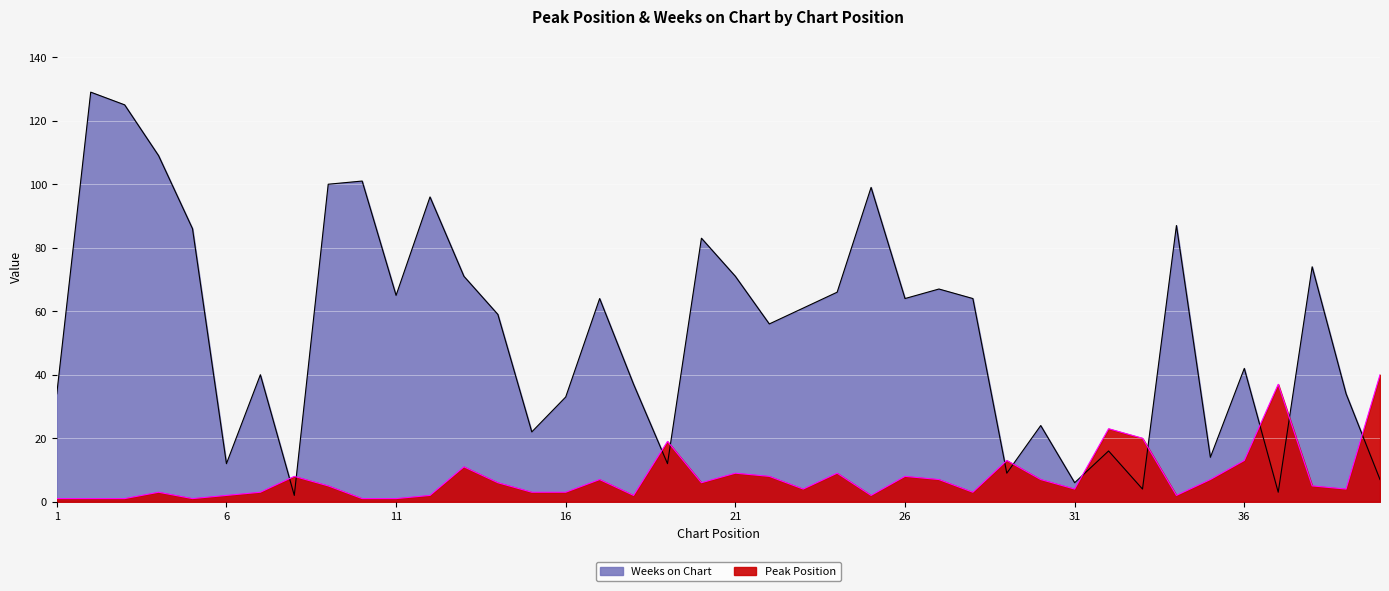

Between 2 and 32, which is larger?

32